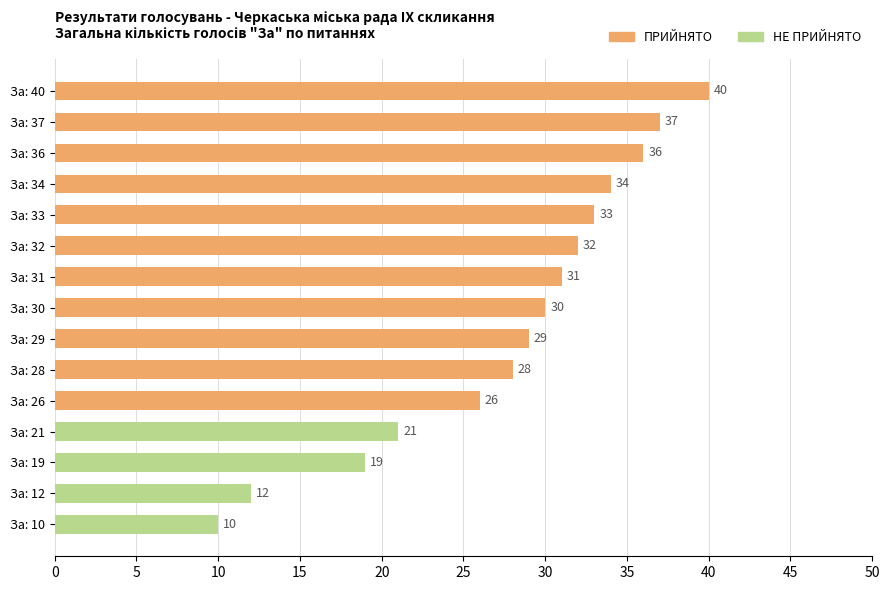

Reading top to bottom, transcribe all the data shown in this chart.

За: 40=40	За: 37=37	За: 36=36	За: 34=34	За: 33=33	За: 32=32	За: 31=31	За: 30=30	За: 29=29	За: 28=28	За: 26=26	За: 21=21	За: 19=19	За: 12=12	За: 10=10